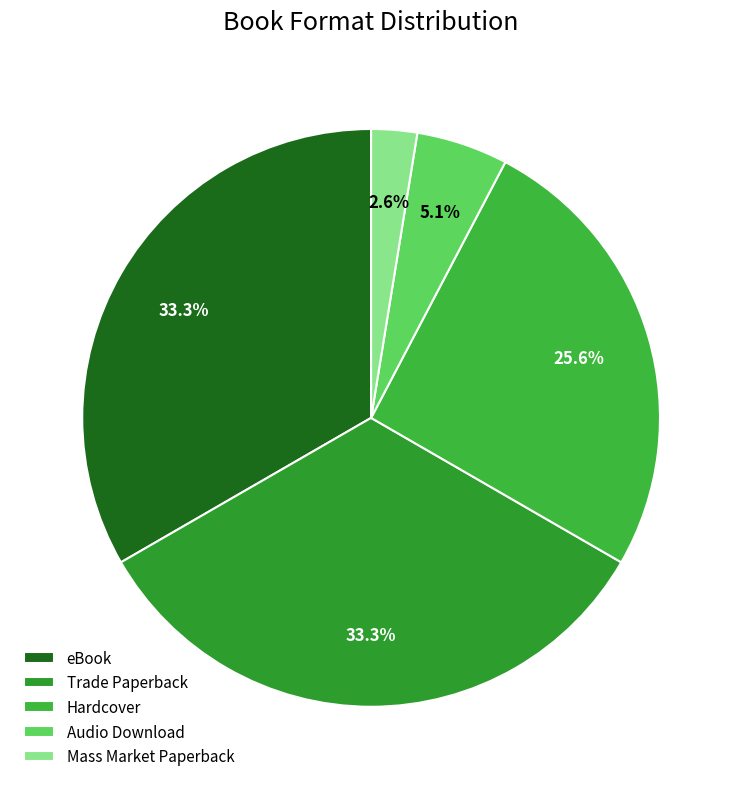

Is it true that Mass Market Paperback is 3% of the pie?

True